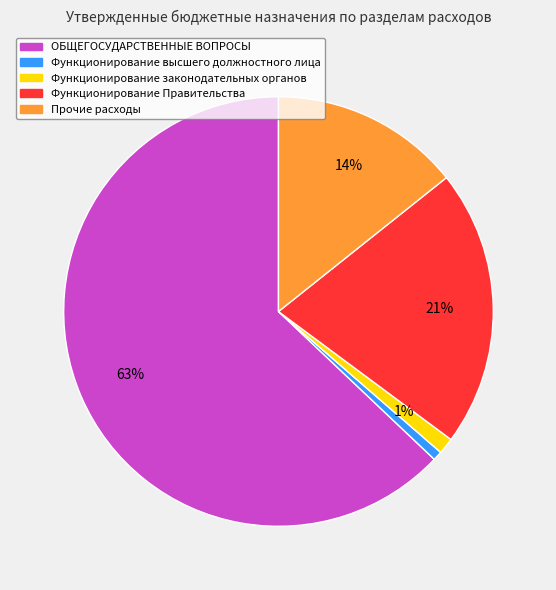

To the nearest percent, what is the average slice percentage?

20%